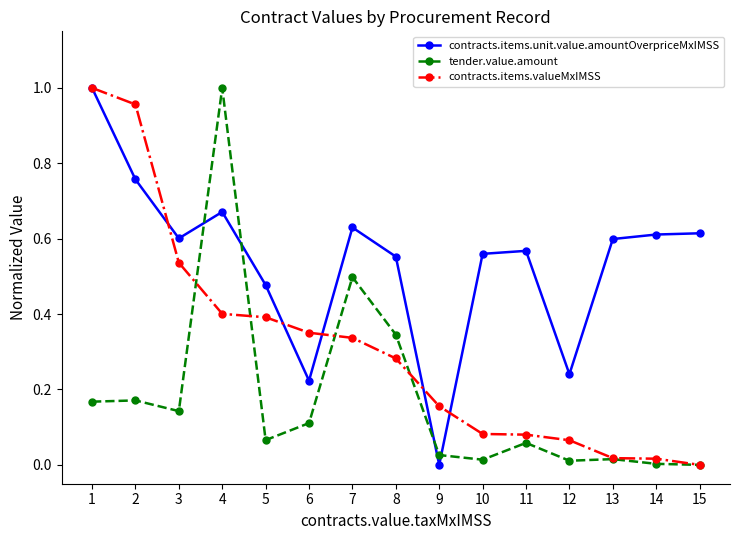

True or false: contracts.items.unit.value.amountOverpriceMxIMSS has more than 0 interior local peaks.

True